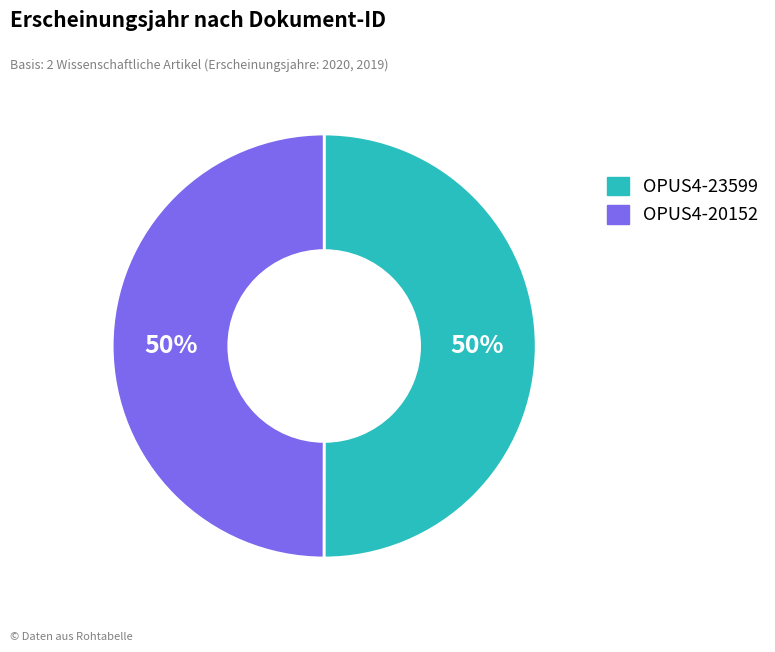

Is it true that OPUS4-20152 is 50% of the pie?

True